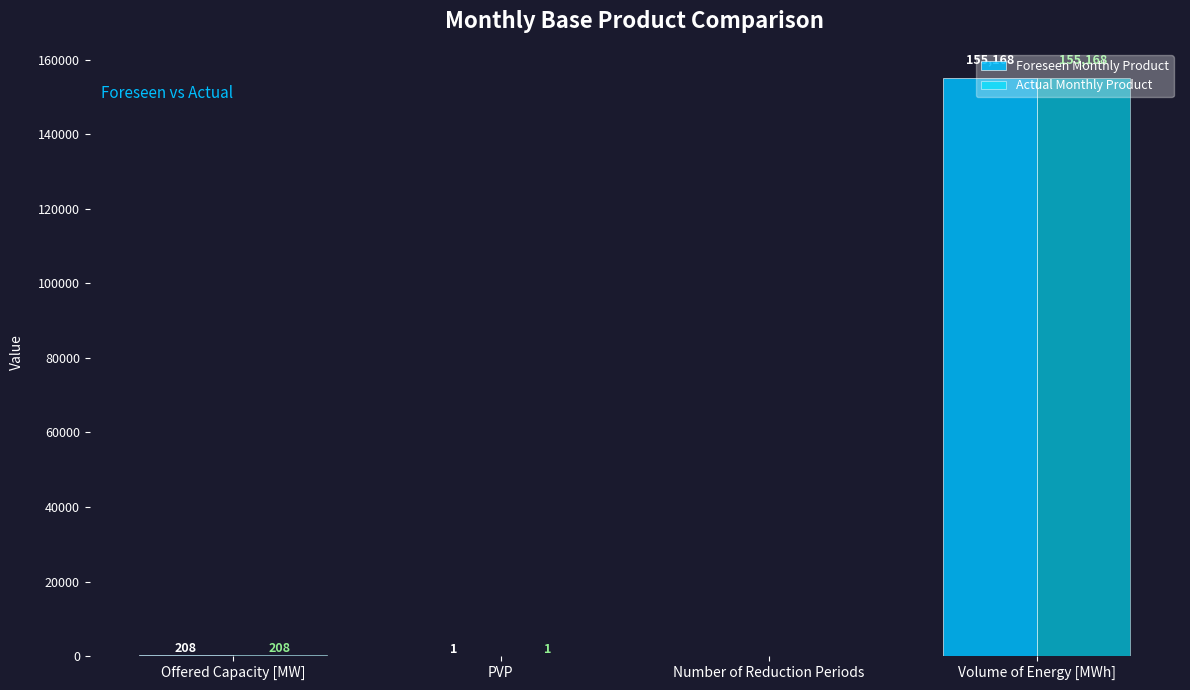

Reading left to right, list all the values displayed in this chart.

Foreseen Monthly Product: 208	1	0	155168
Actual Monthly Product: 208	1	0	155168